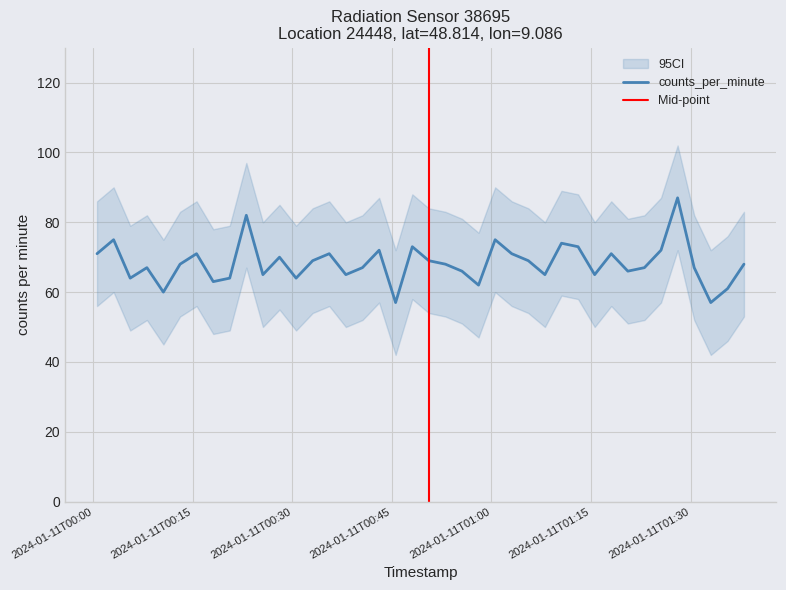

What is the difference between the values at 2024-01-11T00:20:33 and 2024-01-11T01:38:03?

4